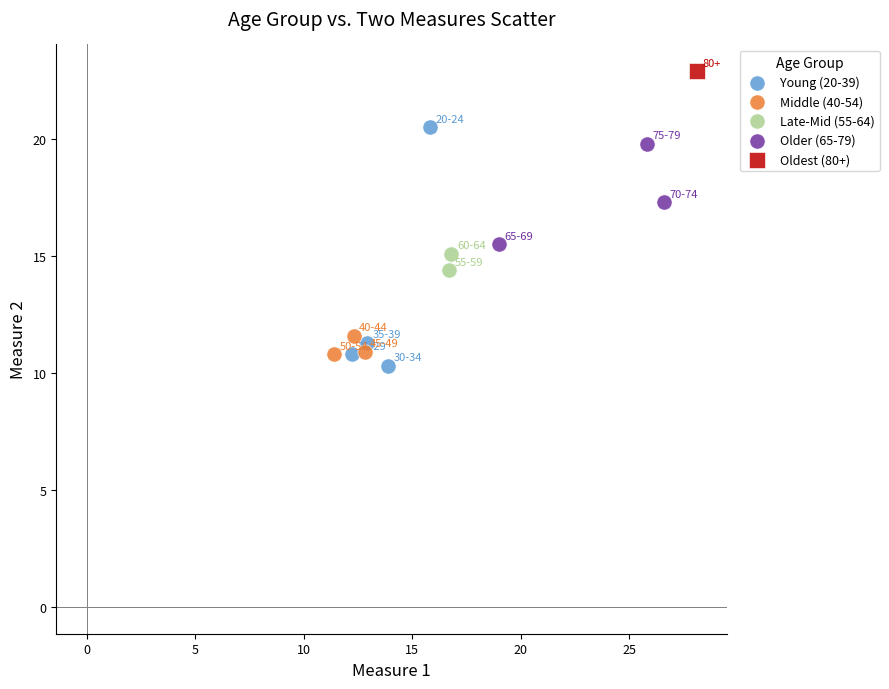

Which series contains the lowest Y value?

Young (20-39)